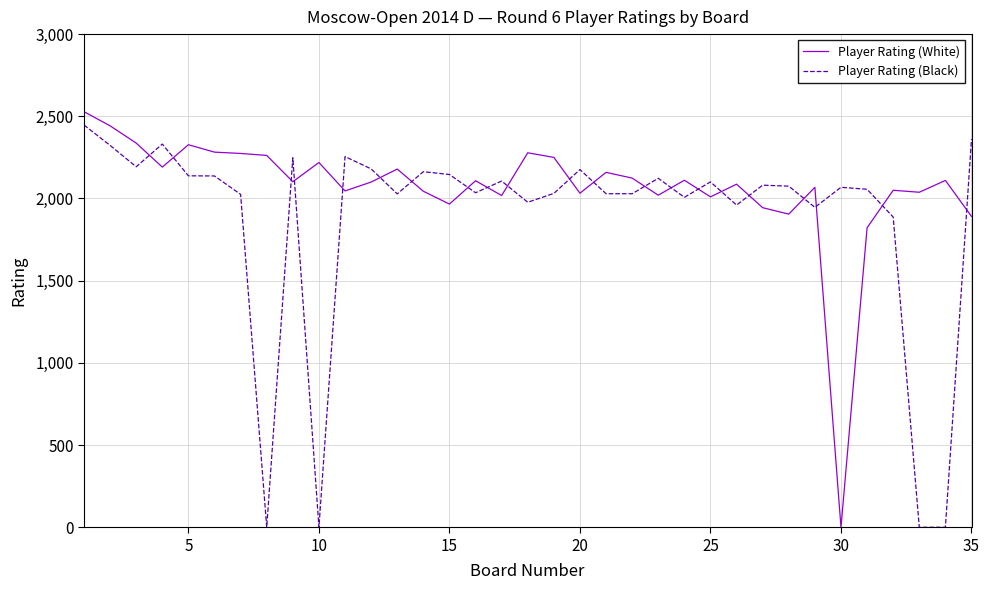

What is the sum of all Player Rating (Black) values?

65662